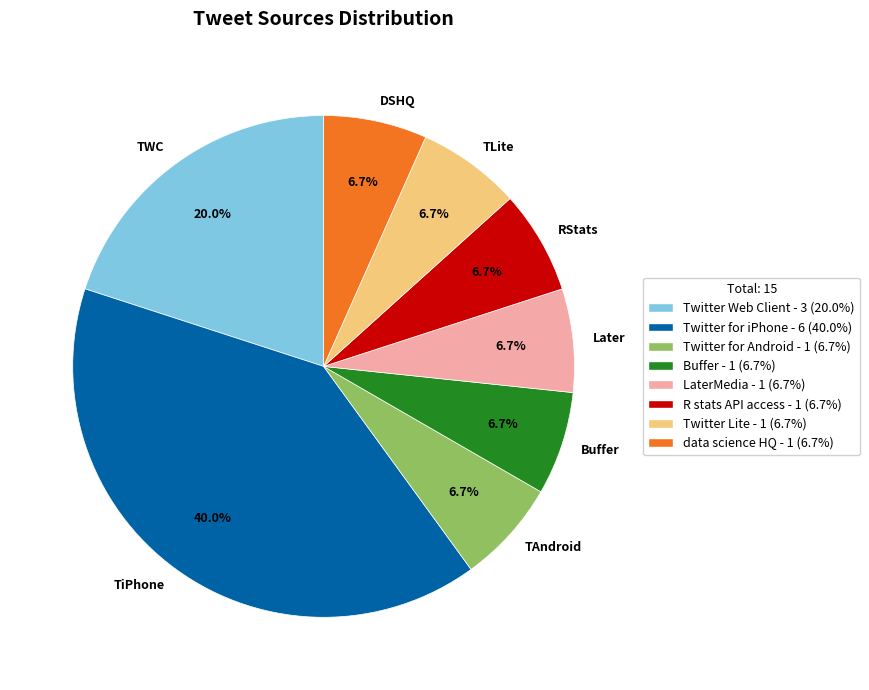

How much of the chart is everything except DSHQ?

93.3%